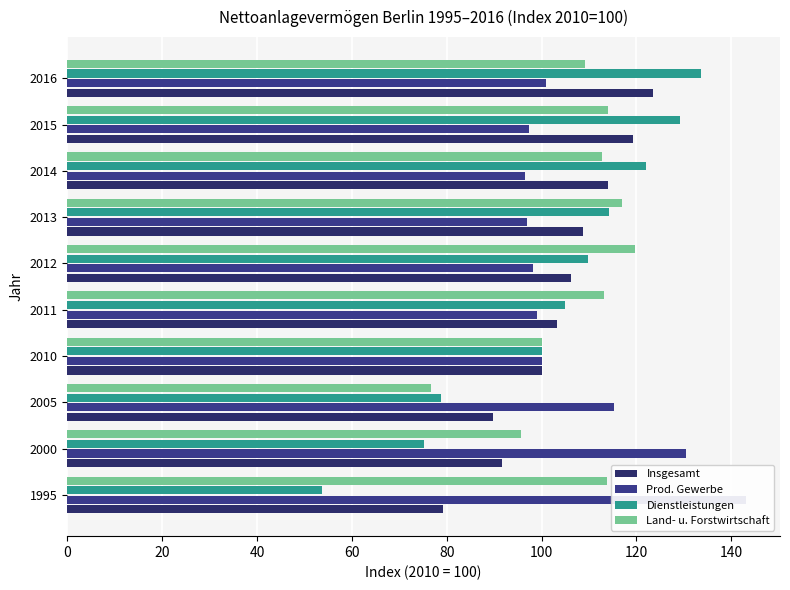

How many data points in Prod. Gewerbe are above 100?

4